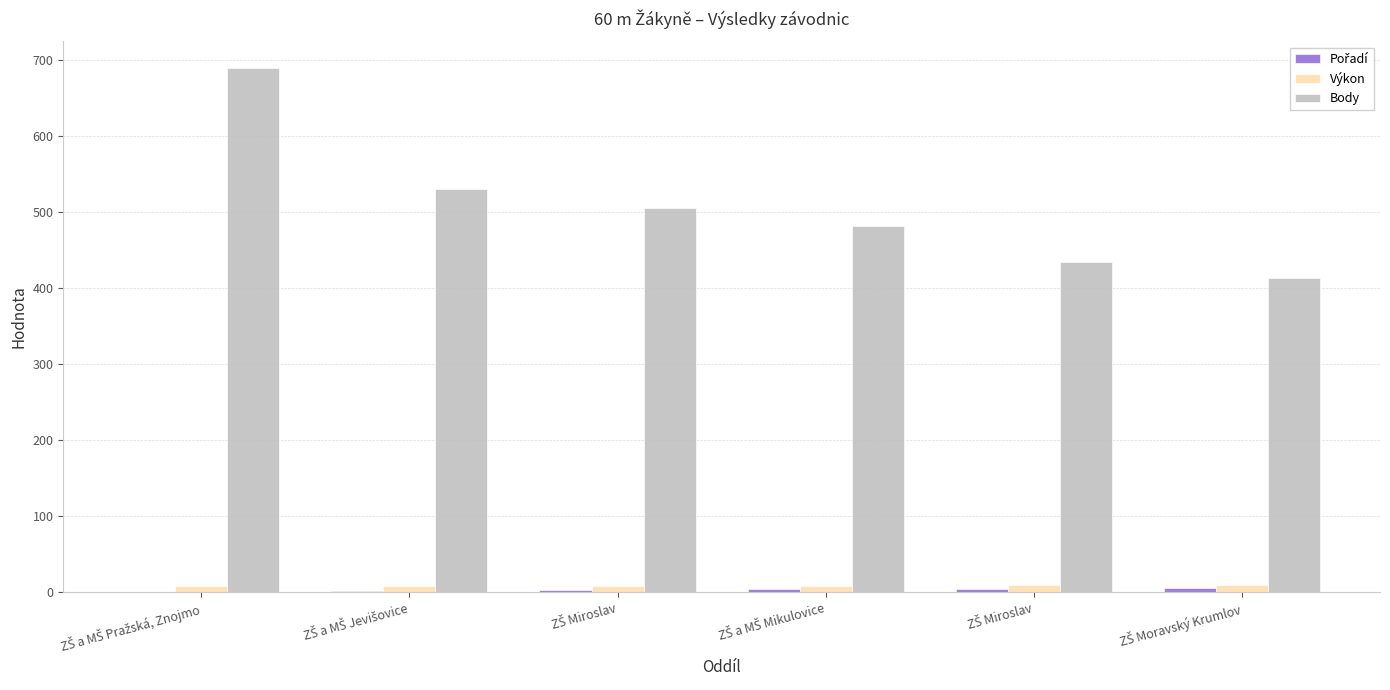

How many data points does each series have?

6